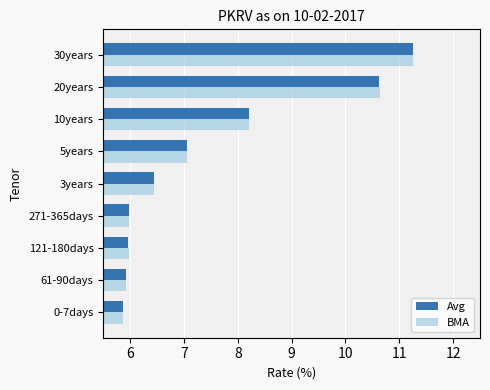

Between 10years and 20years, which series saw the biggest shift?

BMA